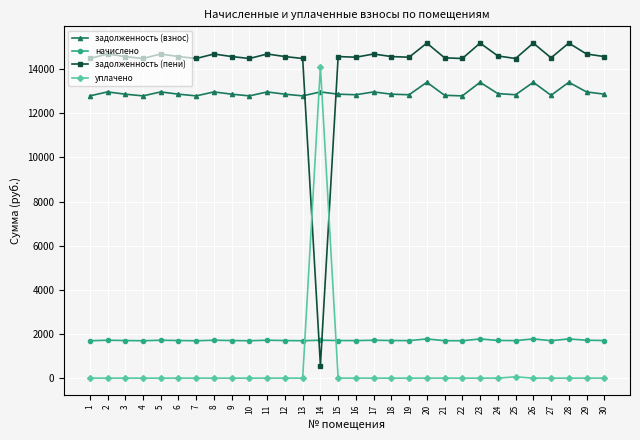

Read the начислено value at 3.

1704.4